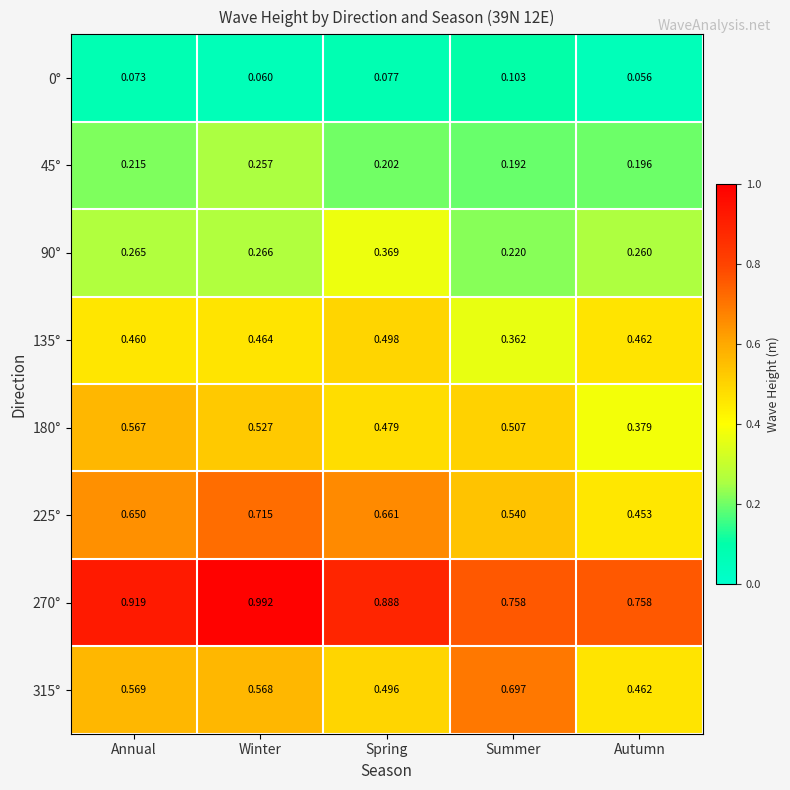

At how many categories does at least one series exceed 0?

5